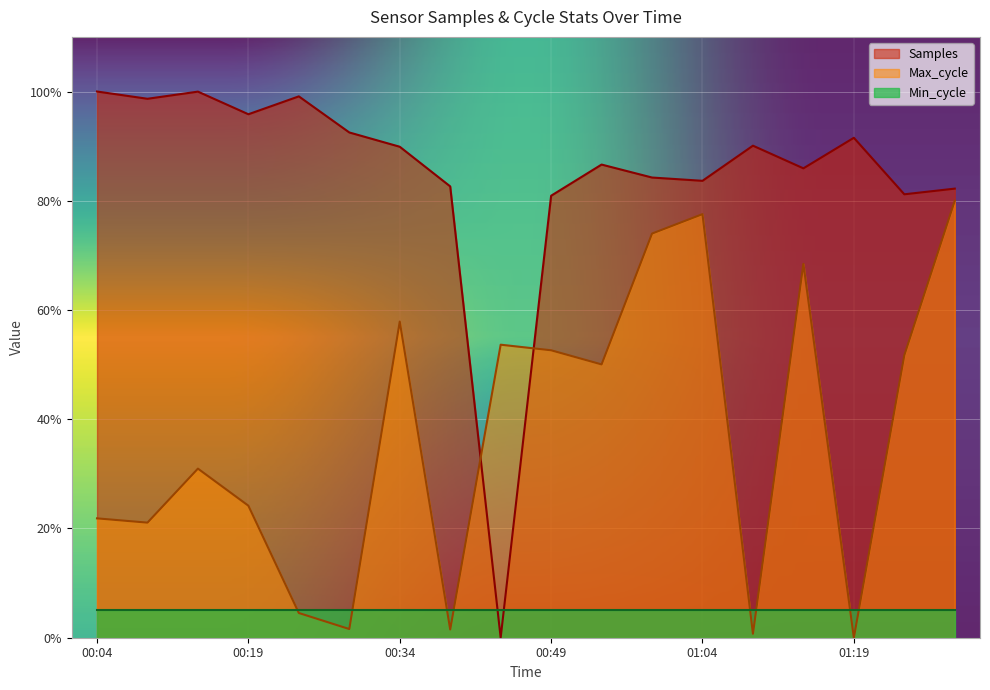

True or false: Max_cycle has more than 1 points higher than both neighbors.

True